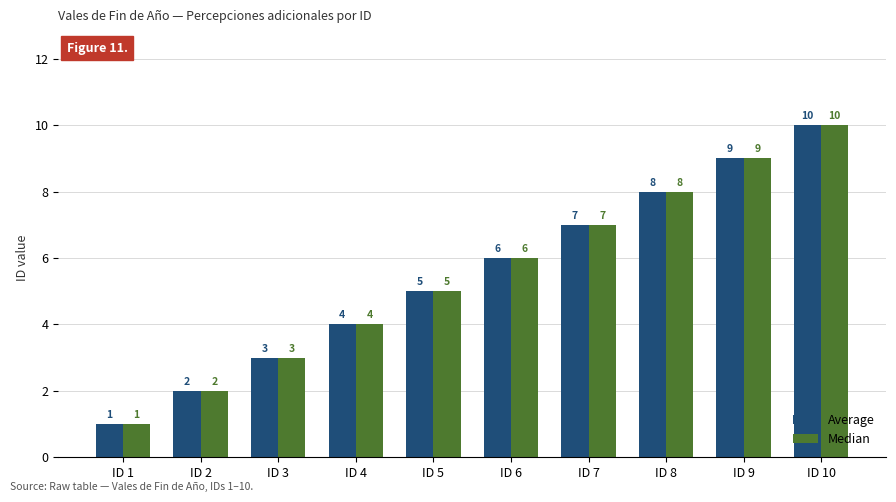

What is the total value across all series at ID 7?

14